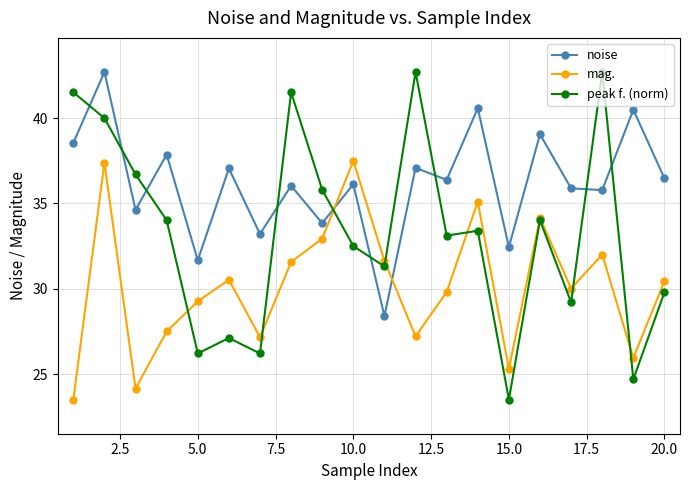

What are all the series names shown in the legend?

noise, mag., peak f. (norm)